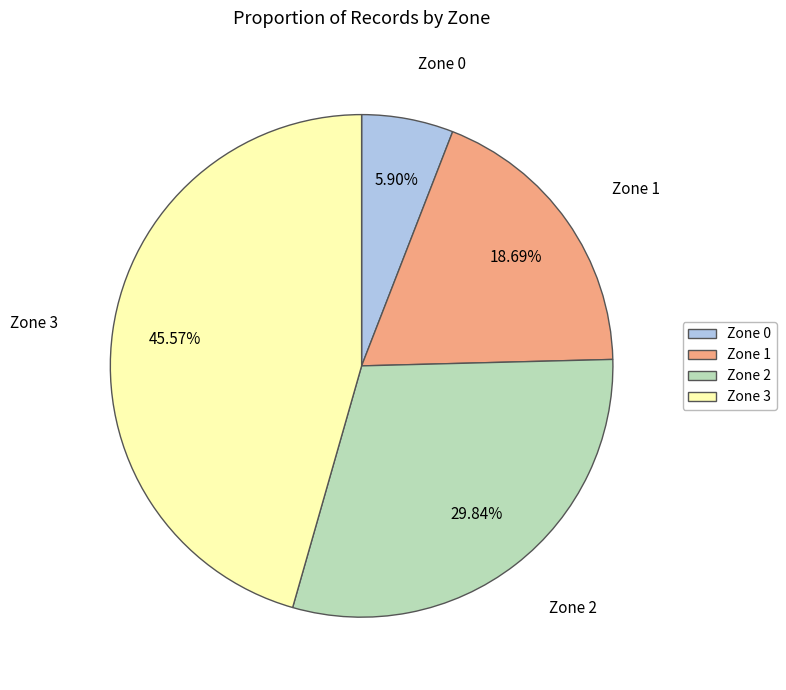

What percentage is the Zone 3 slice, to the nearest percent?

46%